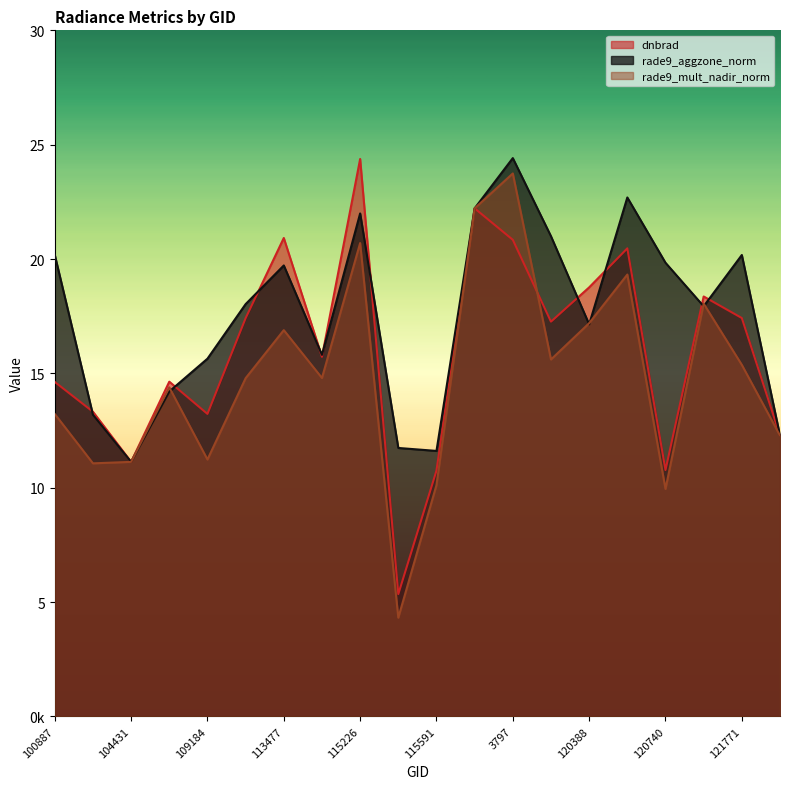

The rade9_aggzone_norm series shows 4.3 at 104431. True or false?

False